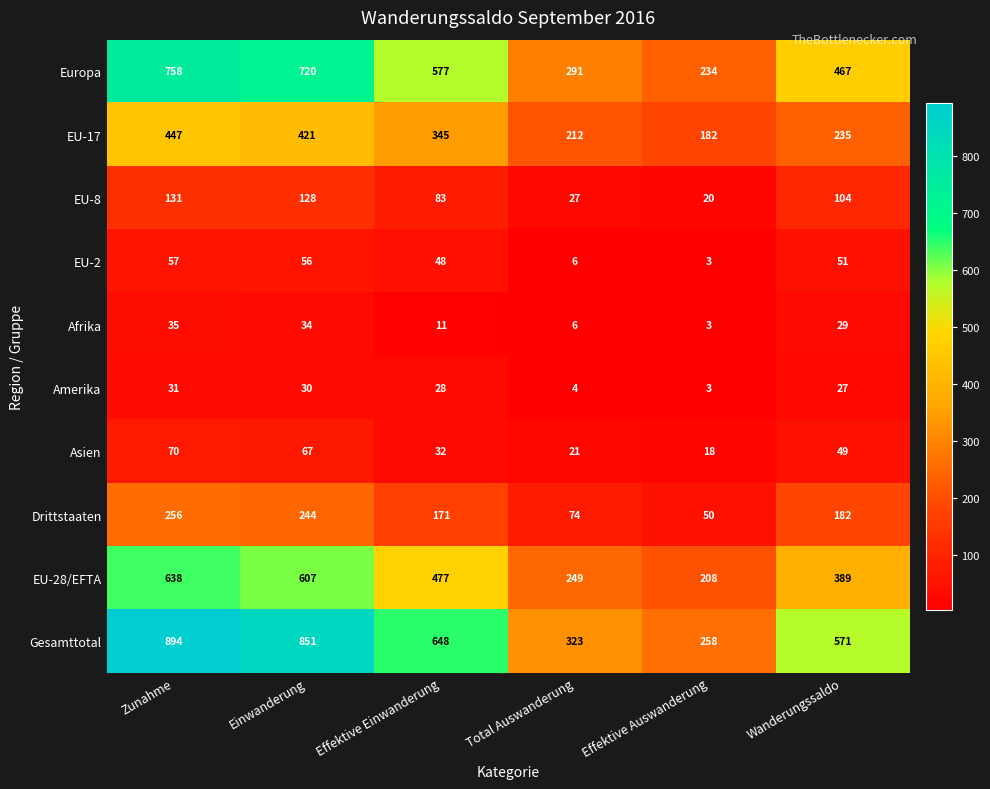

What is the average value of the EU-8 series?

82